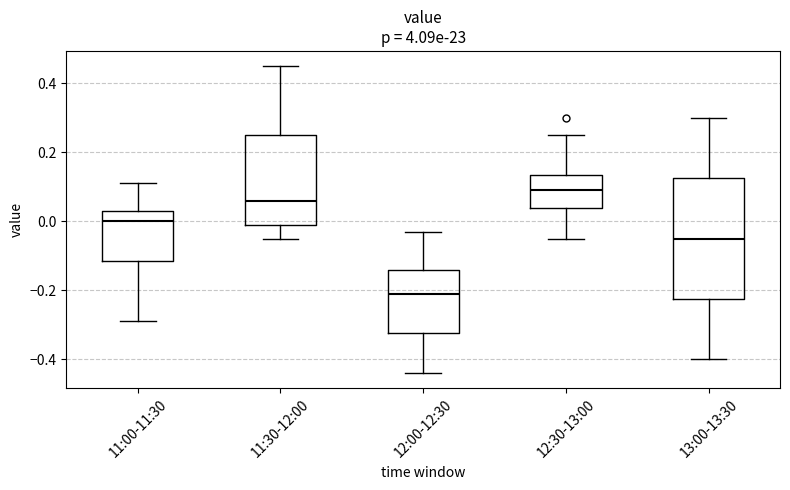

Which box has the lowest median line?

12:00-12:30